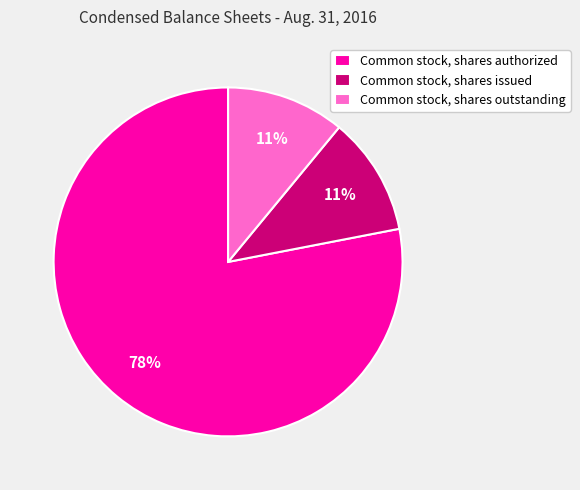

To the nearest percent, what percentage of the pie is Common stock, shares issued?

11%